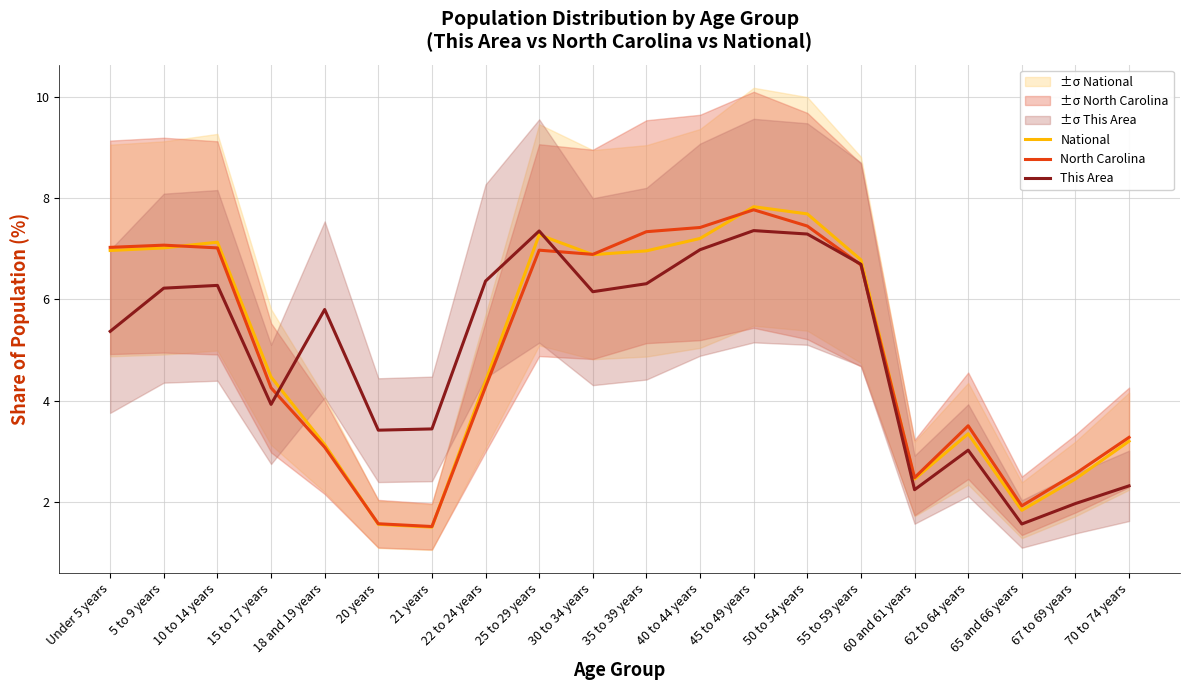

Where does the North Carolina series first go above 6?

Under 5 years